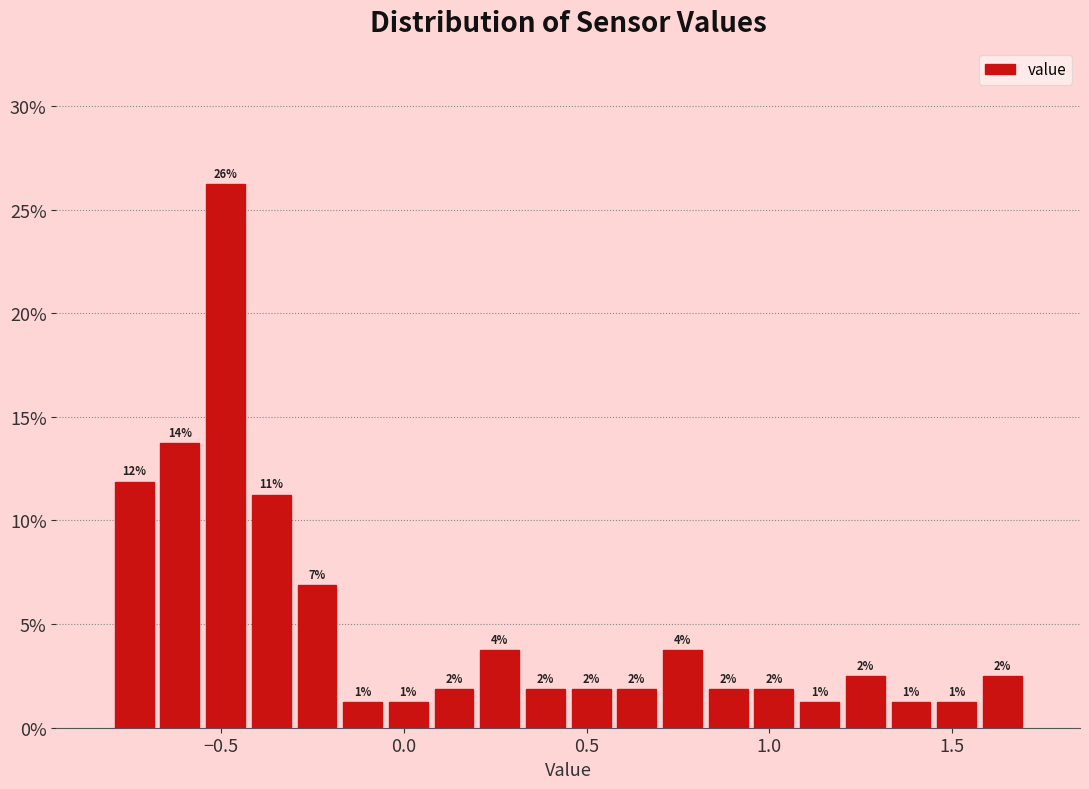

Around what value on the x-axis is the tallest bar? Give the approximate position of its centre, as read against the axis.

-0.50